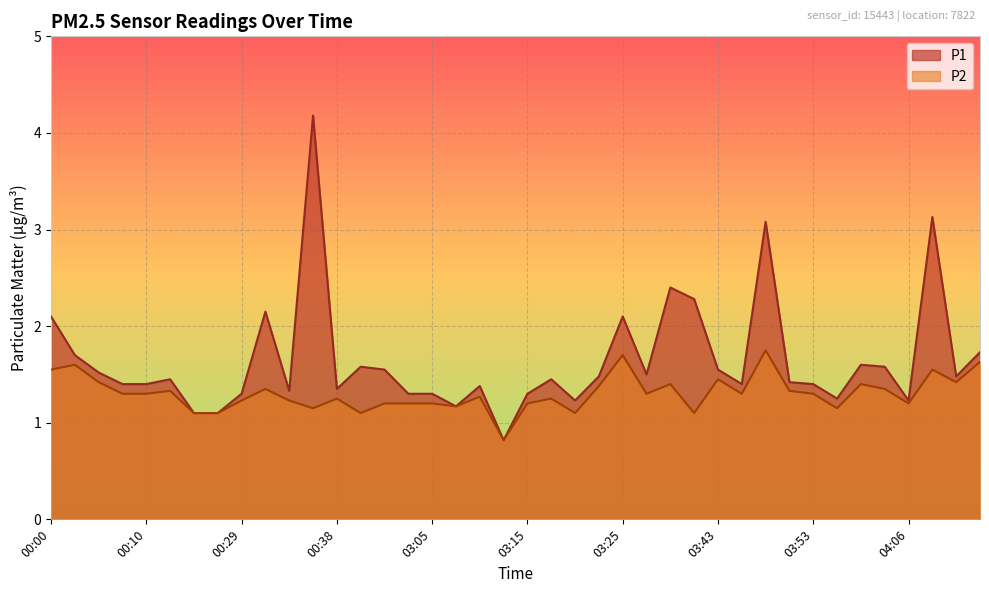

Does the chart display data point markers on the line(s)?

No